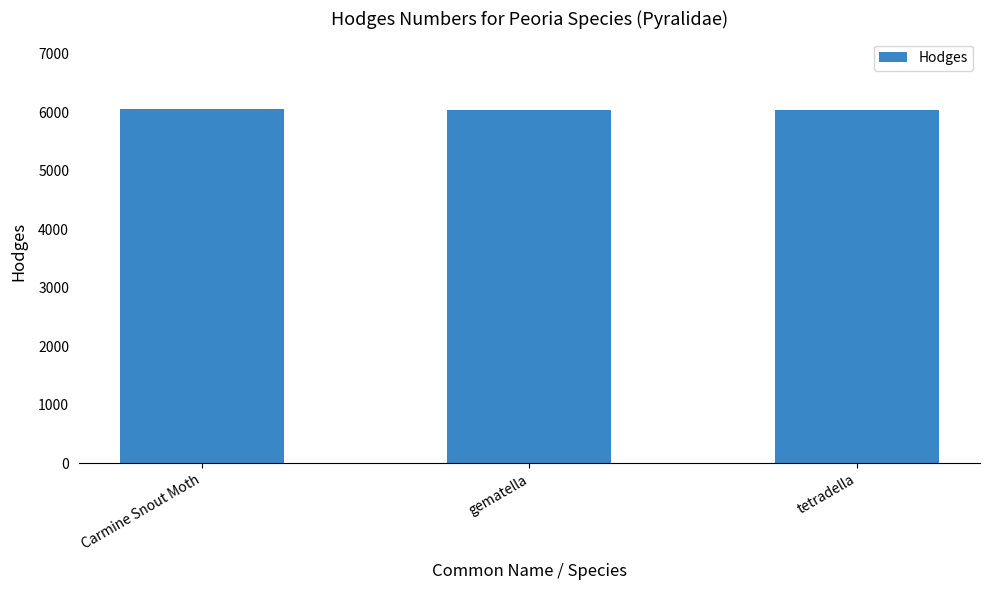

How many bars are there in total?

3